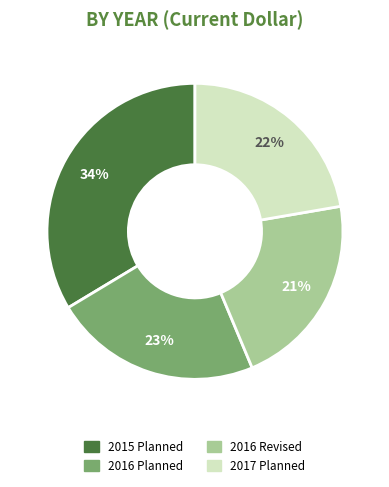

To the nearest percent, what is the combined percentage of 2017 Planned and 2015 Planned?

56%